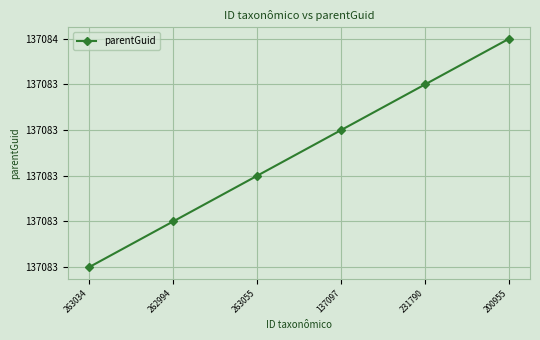

The value at 263055 is 137083.4. True or false?

True